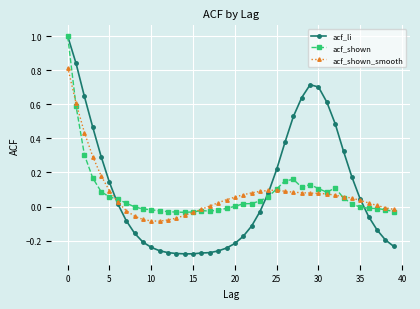

Which series has the largest range (max minus min)?

acf_li